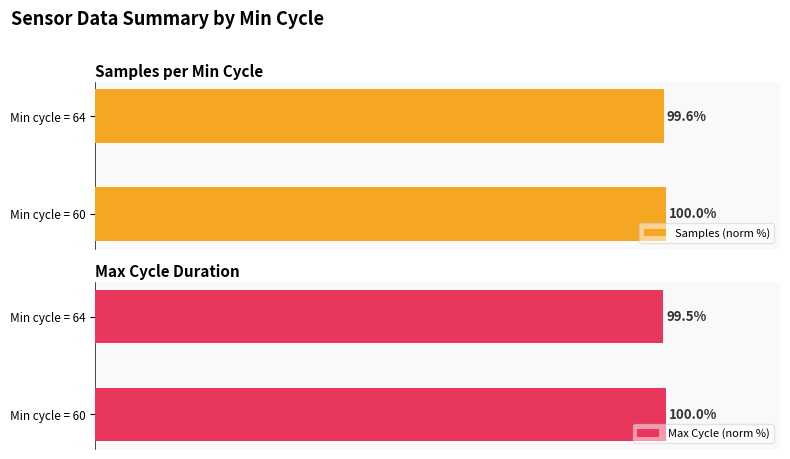

At which label is Max Cycle (norm %) closest to 99?

Min cycle = 64